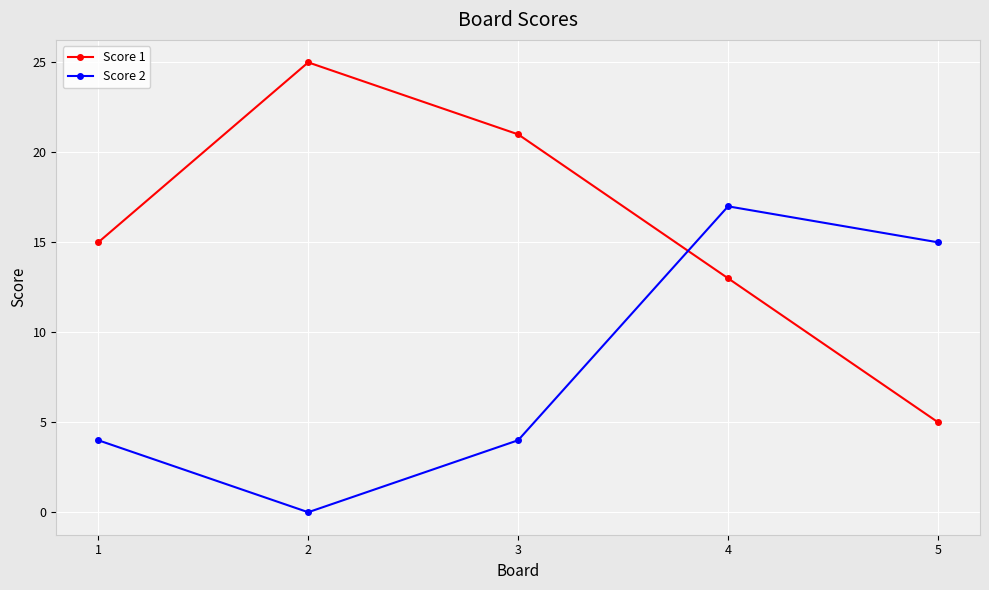

What is the minimum value for Score 1?

5